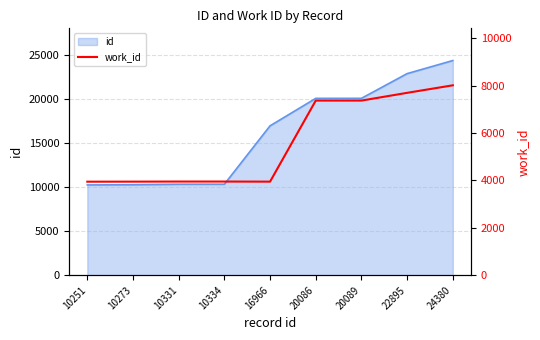

Between 16966 and 10273, which is larger?

16966